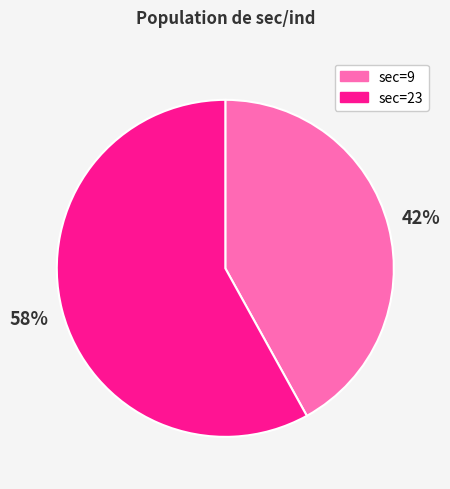

Combined, do sec=23 and sec=9 account for over 50%?

Yes